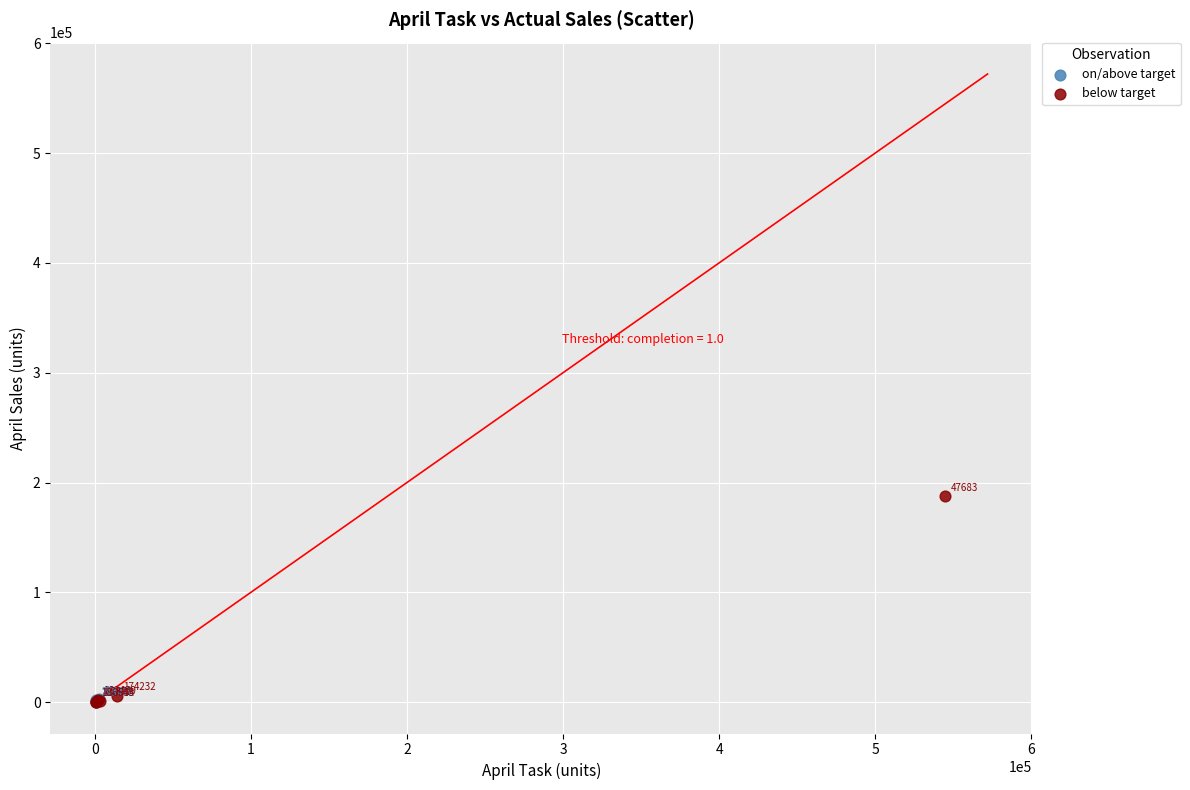

Which series contains the highest Y value?

below target